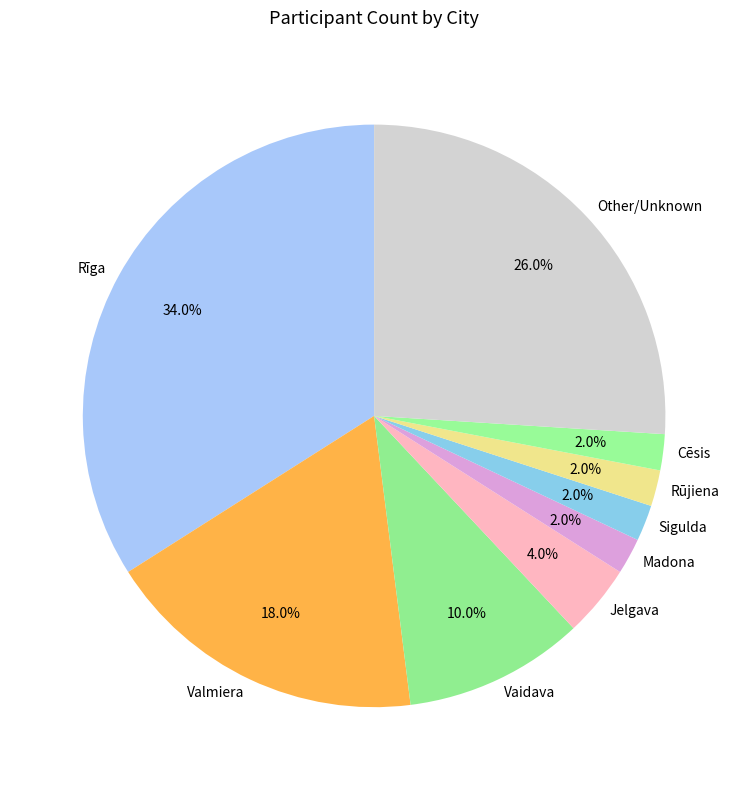

Count the number of slices in the pie.

9